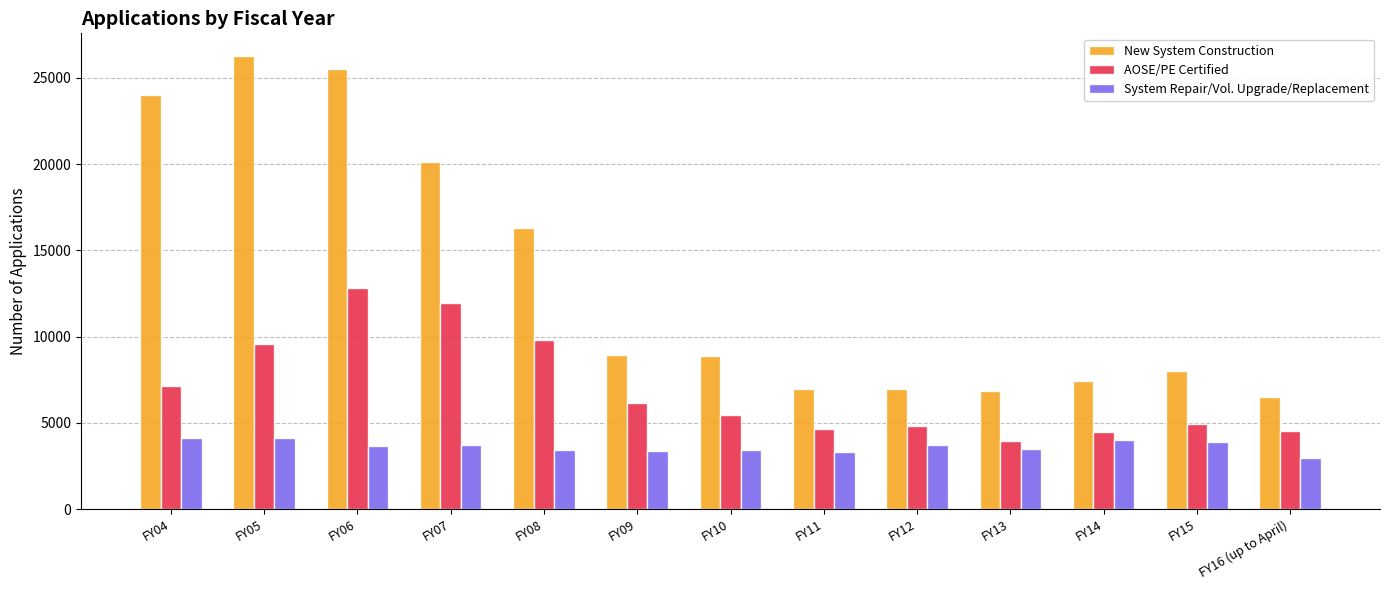

Is it true that New System Construction equals 28418 at FY07?

False